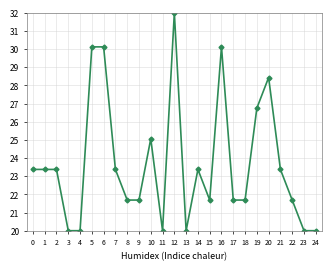

What is the greatest value displayed?

32.0